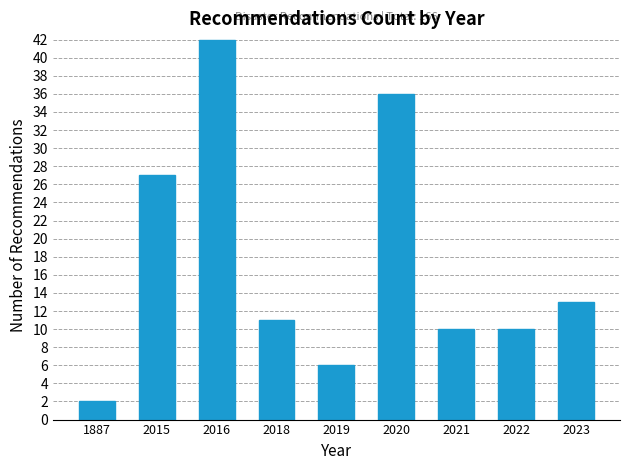

Reading right to left, list all the values displayed in this chart.

13	10	10	36	6	11	42	27	2